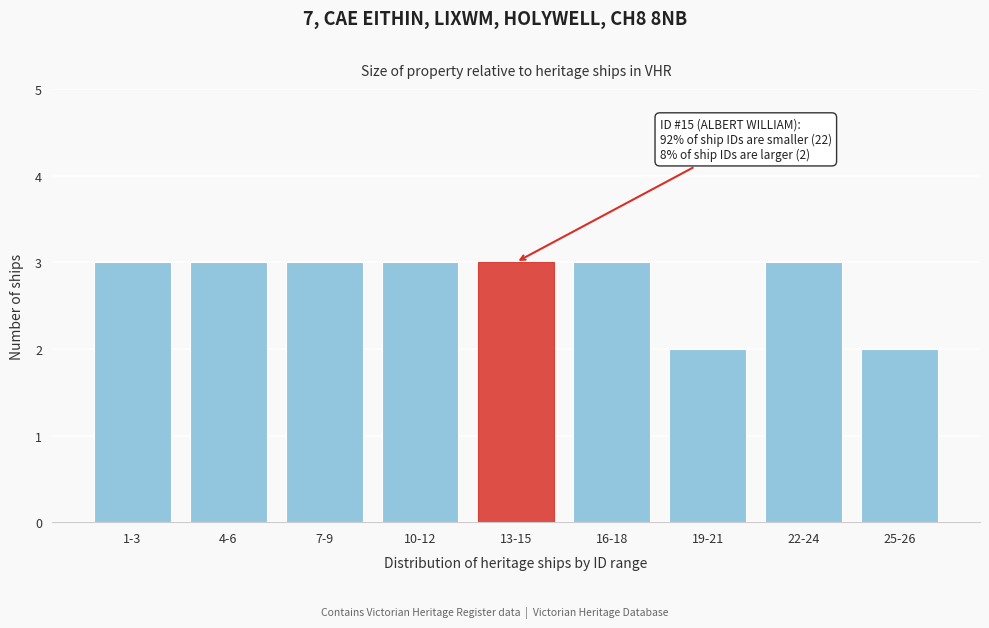

Reading right to left, extract all data points from this chart.

25-26=2	22-24=3	19-21=2	16-18=3	13-15=3	10-12=3	7-9=3	4-6=3	1-3=3